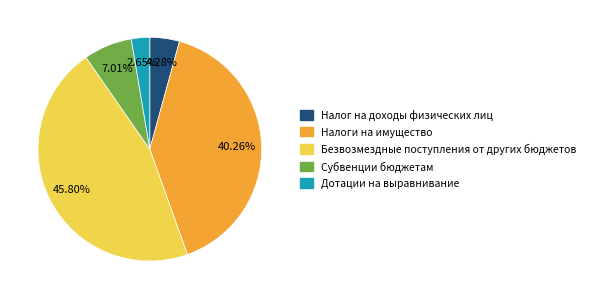

Which has a higher value, Безвозмездные поступления от других бюджетов or Дотации на выравнивание?

Безвозмездные поступления от других бюджетов